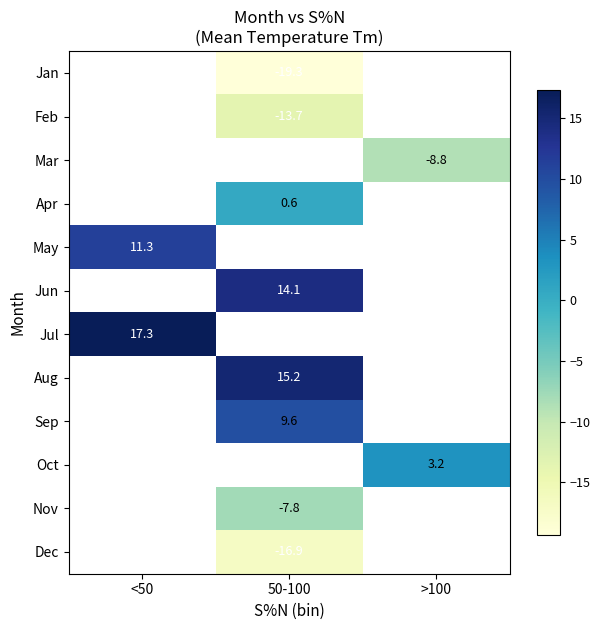

Between >100 and 50-100, which is larger?

50-100